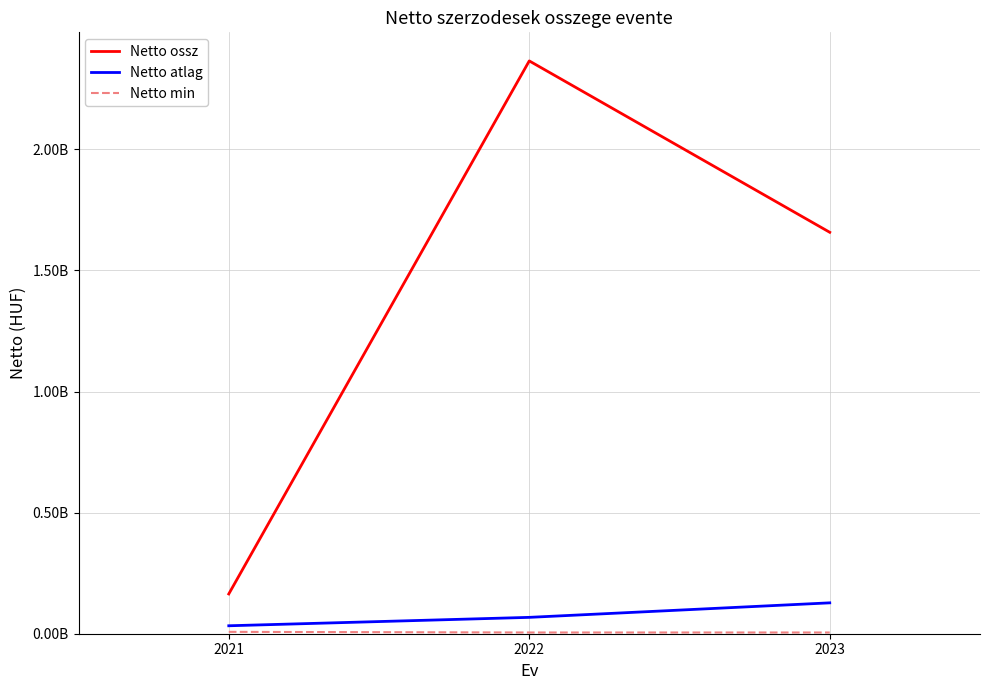

Is this an area chart (filled region under the line)?

No